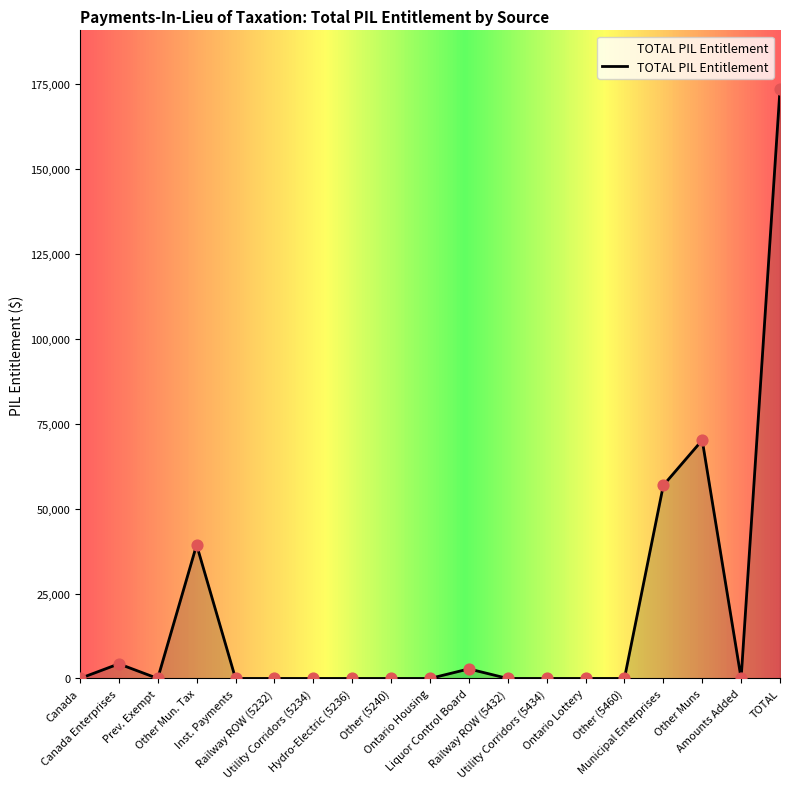

Between Other Mun. Tax and Other Muns, which is larger?

Other Muns